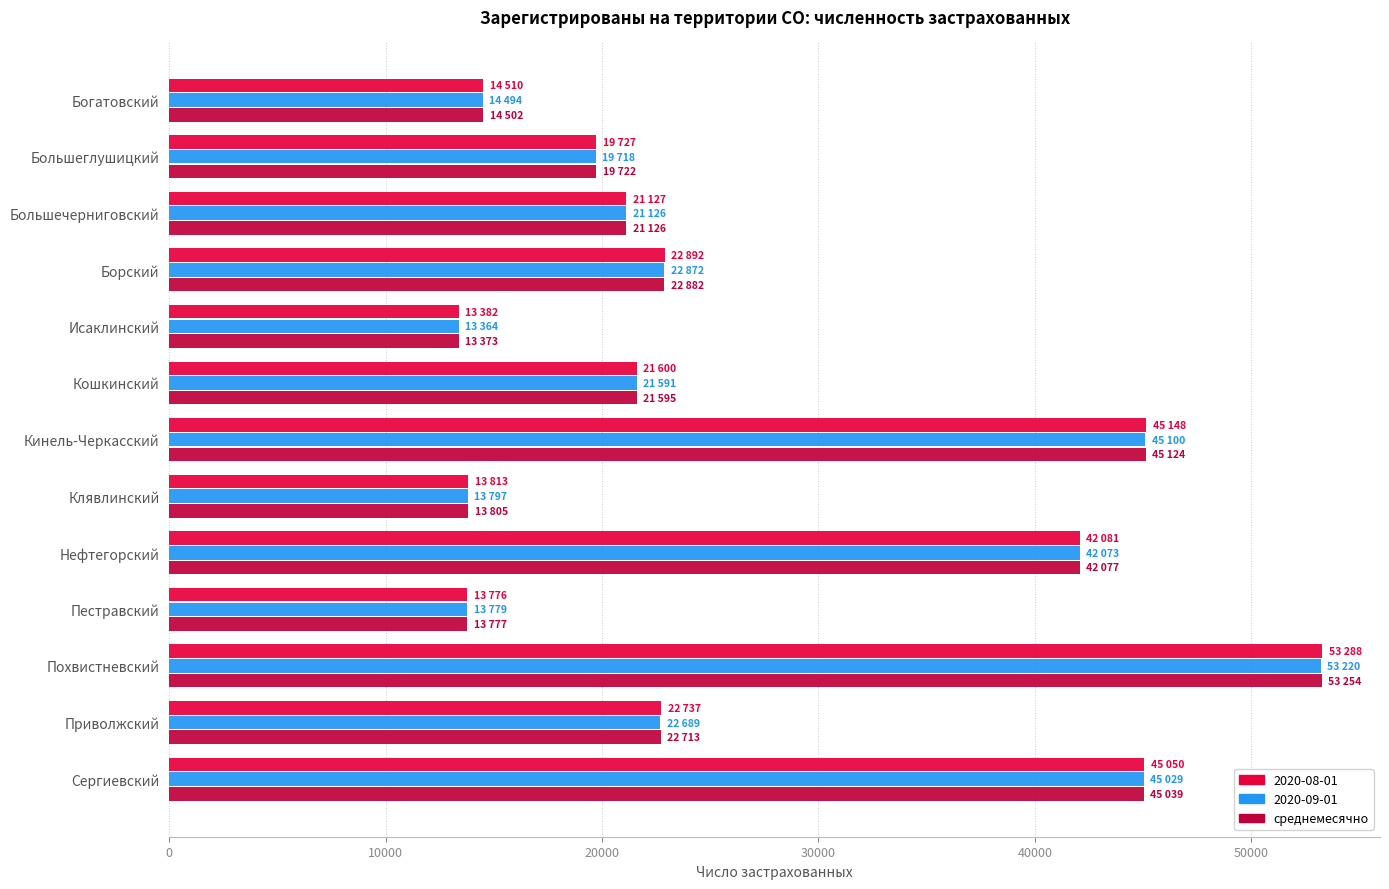

What is the spread (max minus min) of values at Похвистневский?

68.0